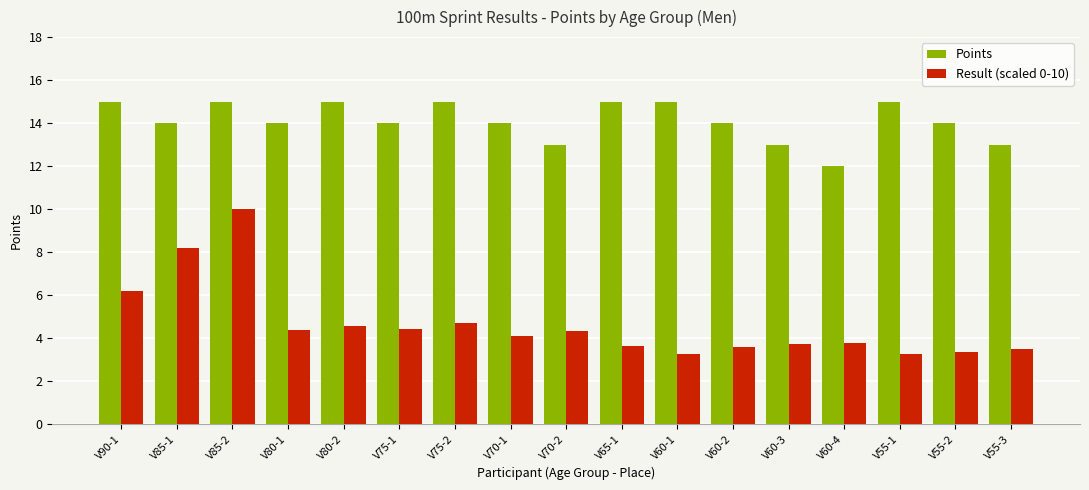

At which label does Result (scaled 0-10) reach its peak?

V85-2